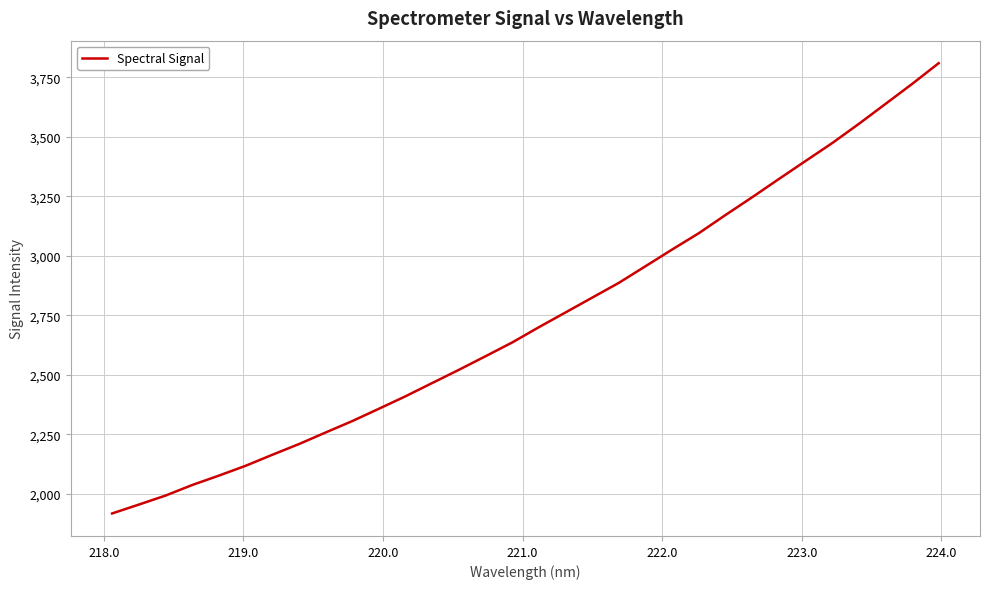

Does the chart have visible grid lines?

Yes